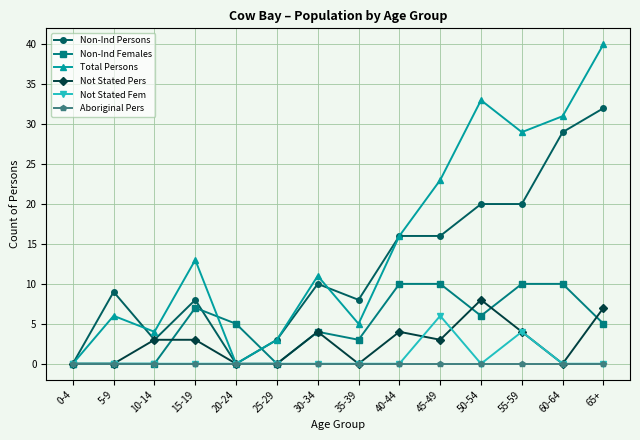

Reading left to right, extract all data points from this chart.

Non-Ind Persons: 0-4=0	5-9=9	10-14=3	15-19=8	20-24=0	25-29=3	30-34=10	35-39=8	40-44=16	45-49=16	50-54=20	55-59=20	60-64=29	65+=32
Non-Ind Females: 0-4=0	5-9=0	10-14=0	15-19=7	20-24=5	25-29=0	30-34=4	35-39=3	40-44=10	45-49=10	50-54=6	55-59=10	60-64=10	65+=5
Total Persons: 0-4=0	5-9=6	10-14=4	15-19=13	20-24=0	25-29=3	30-34=11	35-39=5	40-44=16	45-49=23	50-54=33	55-59=29	60-64=31	65+=40
Not Stated Pers: 0-4=0	5-9=0	10-14=3	15-19=3	20-24=0	25-29=0	30-34=4	35-39=0	40-44=4	45-49=3	50-54=8	55-59=4	60-64=0	65+=7
Not Stated Fem: 0-4=0	5-9=0	10-14=0	15-19=0	20-24=0	25-29=0	30-34=0	35-39=0	40-44=0	45-49=6	50-54=0	55-59=4	60-64=0	65+=0
Aboriginal Pers: 0-4=0	5-9=0	10-14=0	15-19=0	20-24=0	25-29=0	30-34=0	35-39=0	40-44=0	45-49=0	50-54=0	55-59=0	60-64=0	65+=0